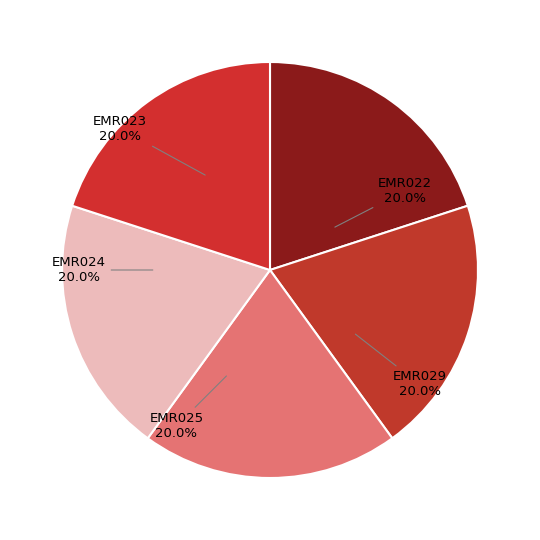

To the nearest percent, what is the average slice percentage?

20%